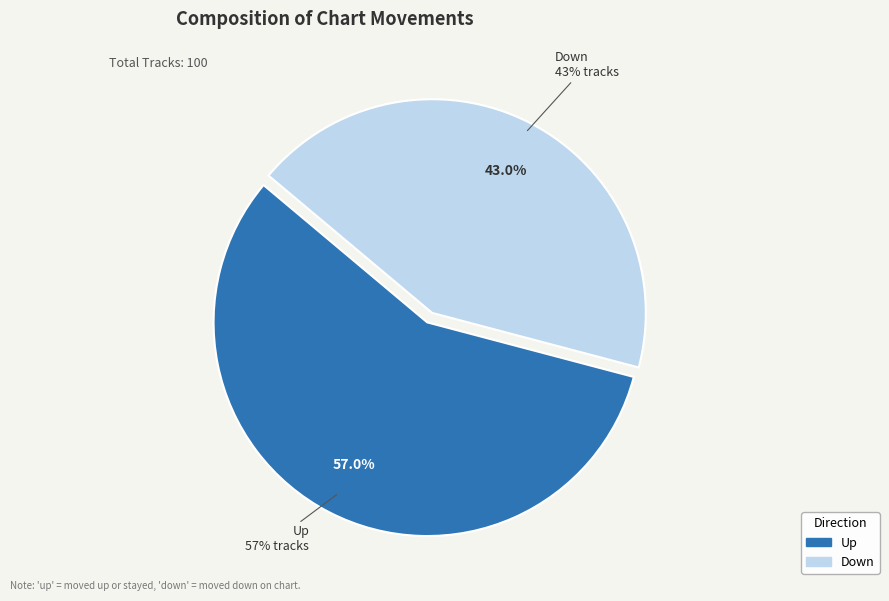

Approximately how many times larger is the value at up compared to down?

1.3